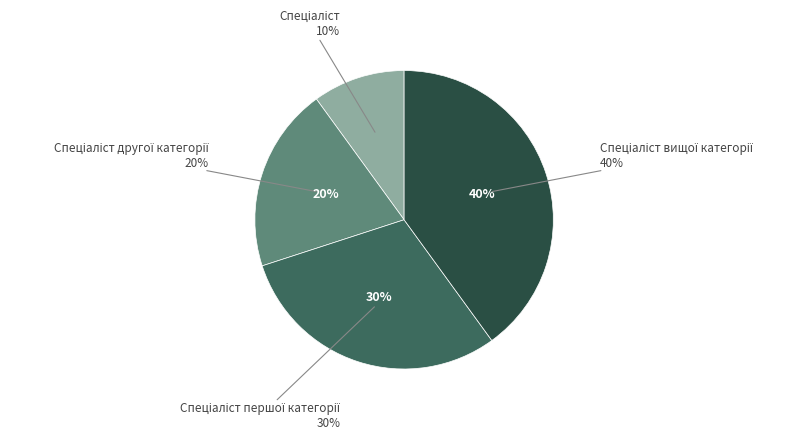

Count the number of slices in the pie.

4